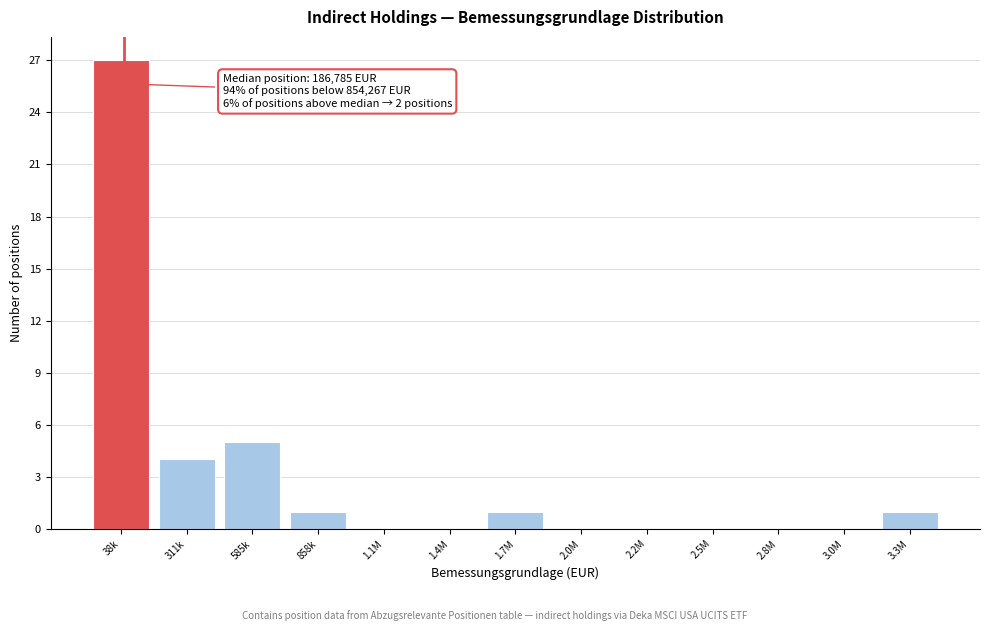

Reading left to right, what are all the values shown in this chart?

38k=27	311k=4	585k=5	858k=1	1.1M=0	1.4M=0	1.7M=1	2.0M=0	2.2M=0	2.5M=0	2.8M=0	3.0M=0	3.3M=1